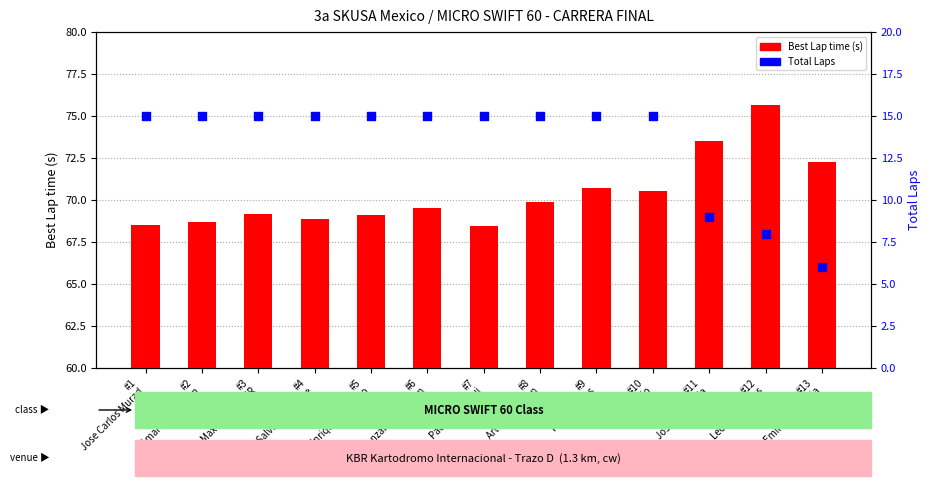

Which series has the largest Y range (max minus min)?

Total Laps